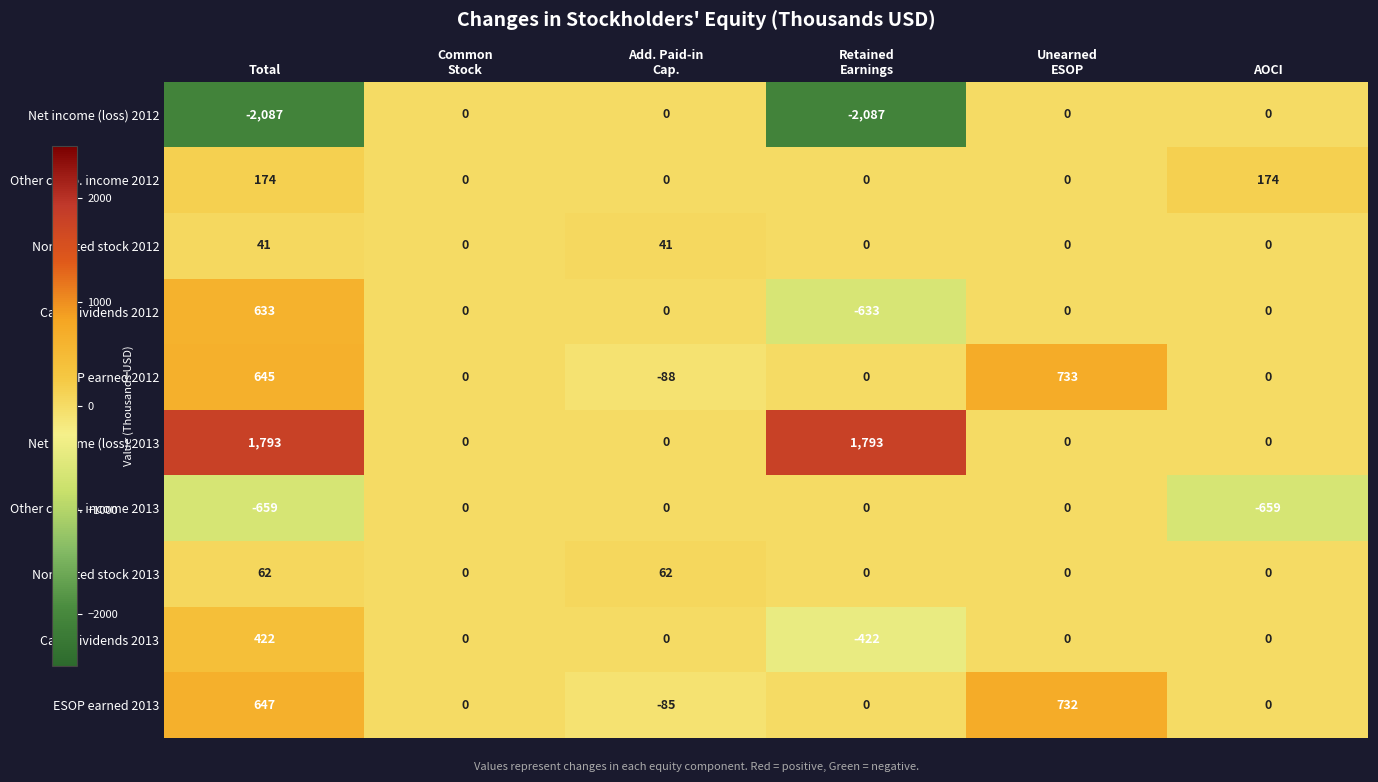

Which series has the largest total across all categories?

Net income (loss) 2013